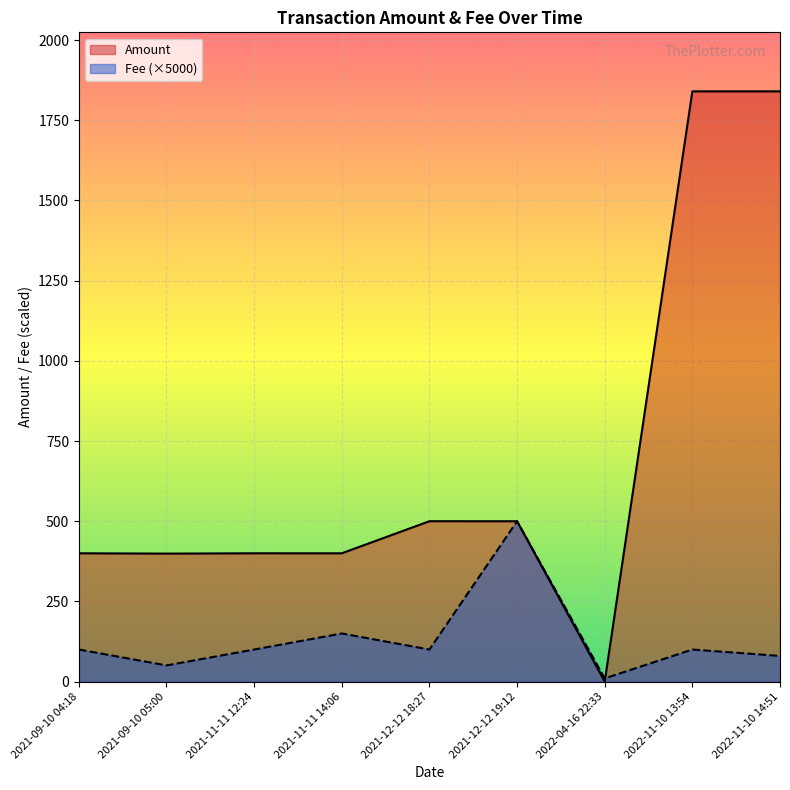

Is the value of Amount at 2021-09-10 05:00 greater than the value of Fee at 2021-11-11 14:06?

Yes